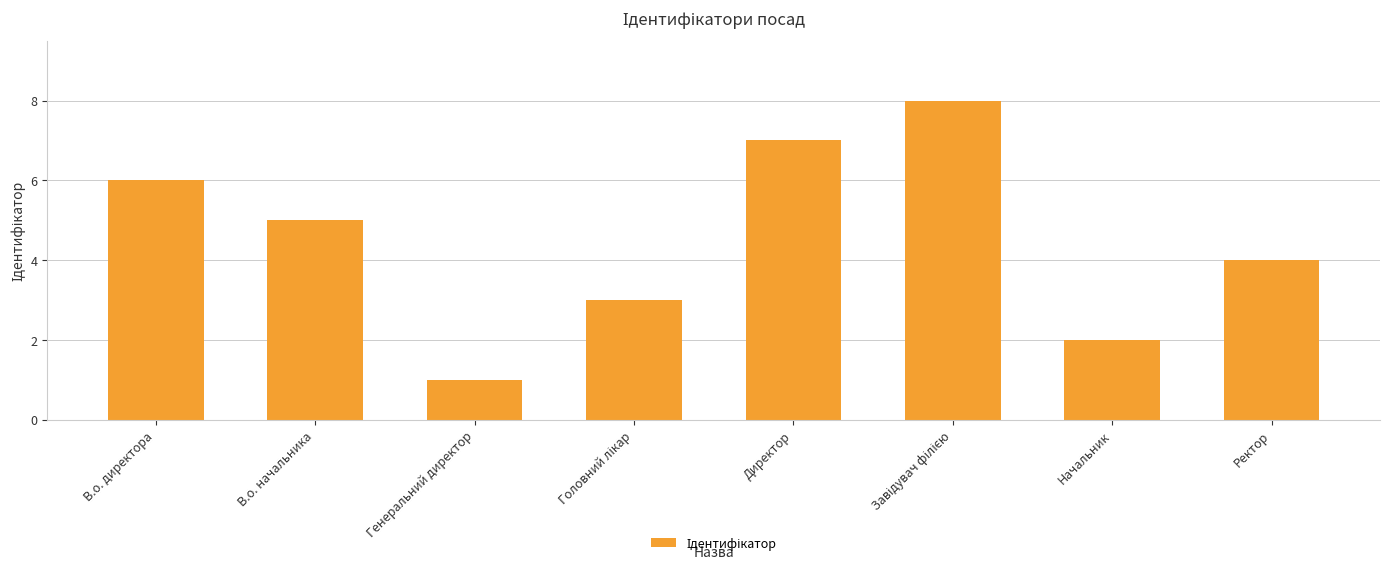

Which label corresponds to the smallest value in the chart?

Генеральний директор